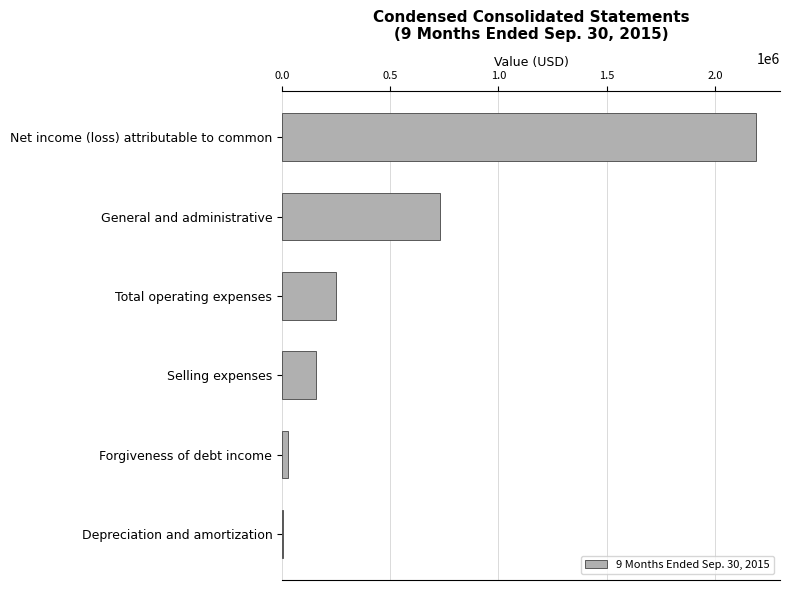

Which category has the highest value across all series?

Net income (loss) attributable to common